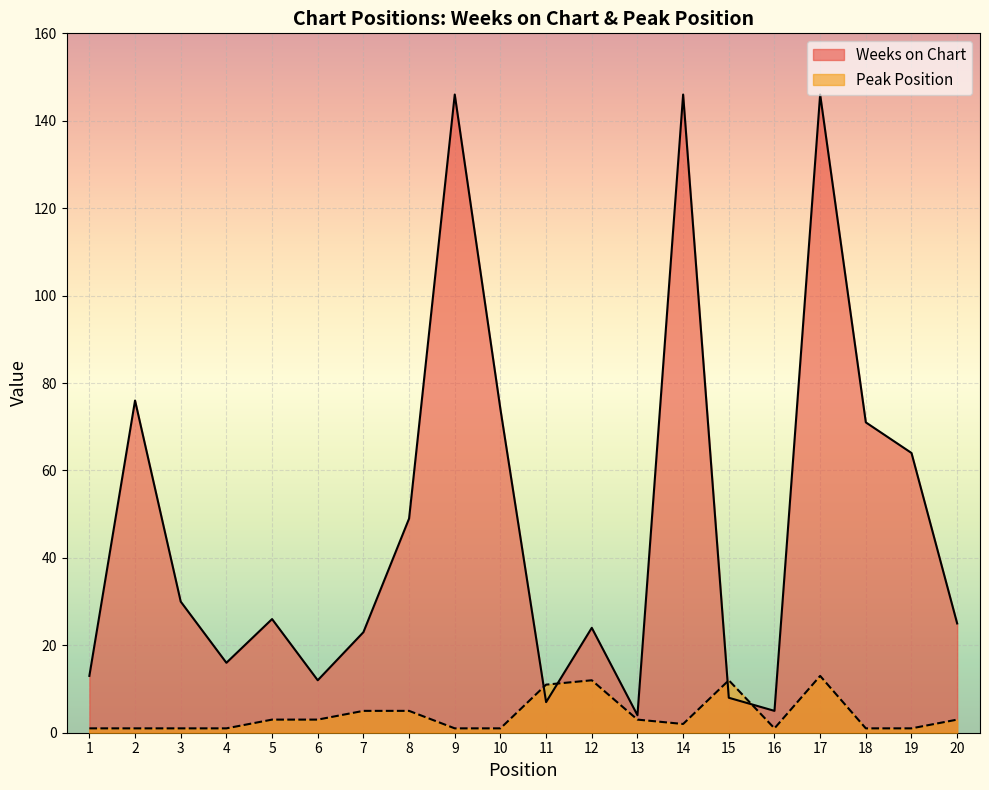

Where is Weeks on Chart nearest to the value 75?

2